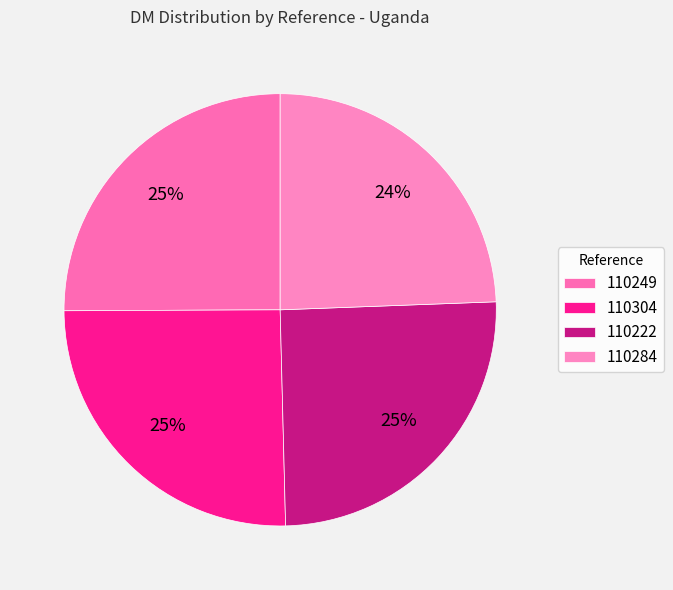

Count the number of slices in the pie.

4